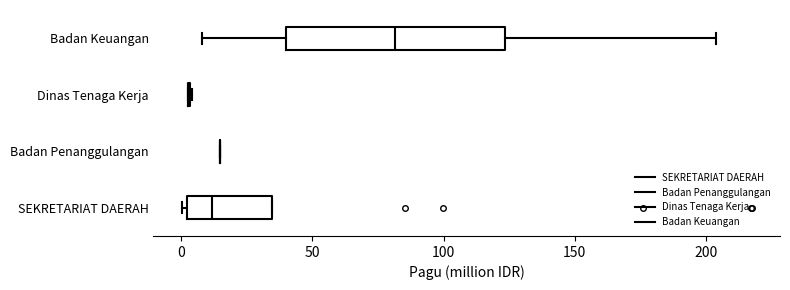

Reading bottom to top, transcribe this box plot: for each box, give where its median line is, the range the box spans, and where its two whiskers end, as read against the x-axis. The values are not printed on the chart, so give them approximately, as read against the axis.

SEKRETARIAT DAERAH: median 10, box 5 to 35, whiskers 0 to 35
Badan Penanggulangan: box collapsed to a line at 15, whiskers 15 to 15
Dinas Tenaga Kerja: box collapsed to a line at 5, whiskers 5 to 5
Badan Keuangan: median 80, box 40 to 125, whiskers 10 to 205